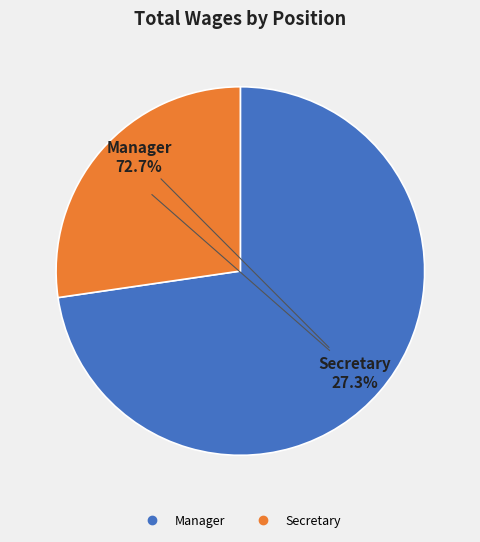

Between Secretary and Manager, which is larger?

Manager